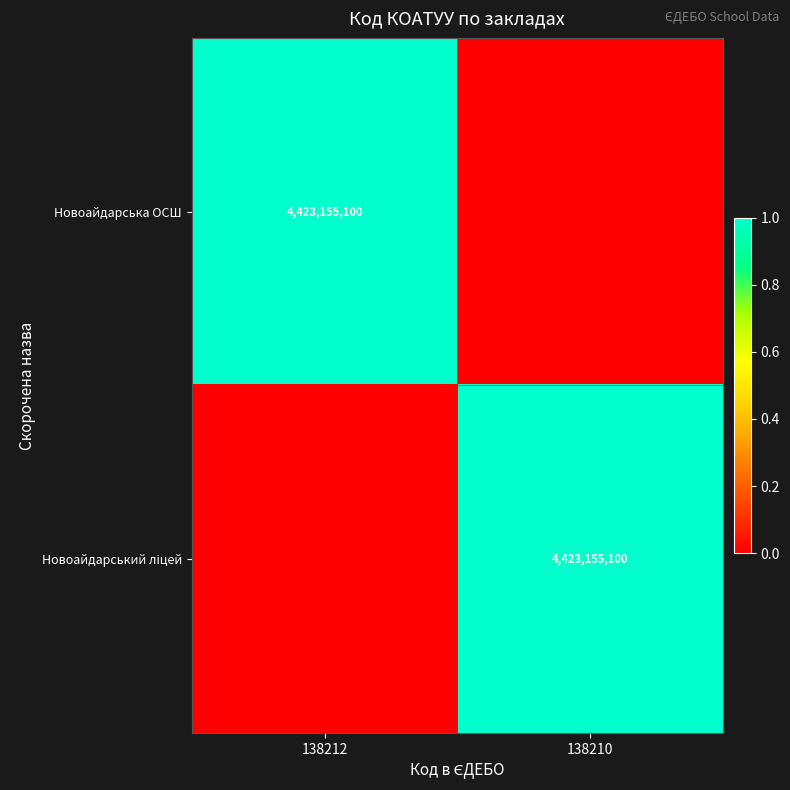

Is it true that Новоайдарська ОСШ equals 2815176686 at 138212?

False